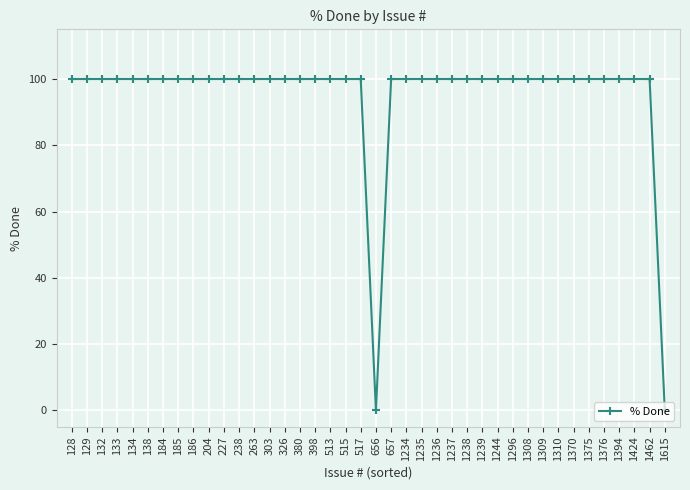

Reading right to left, what are all the values shown in this chart?

1615=0	1462=100	1424=100	1394=100	1376=100	1375=100	1370=100	1310=100	1309=100	1308=100	1296=100	1244=100	1239=100	1238=100	1237=100	1236=100	1235=100	1234=100	657=100	656=0	517=100	515=100	513=100	398=100	380=100	326=100	303=100	263=100	238=100	227=100	204=100	186=100	185=100	184=100	138=100	134=100	133=100	132=100	129=100	128=100